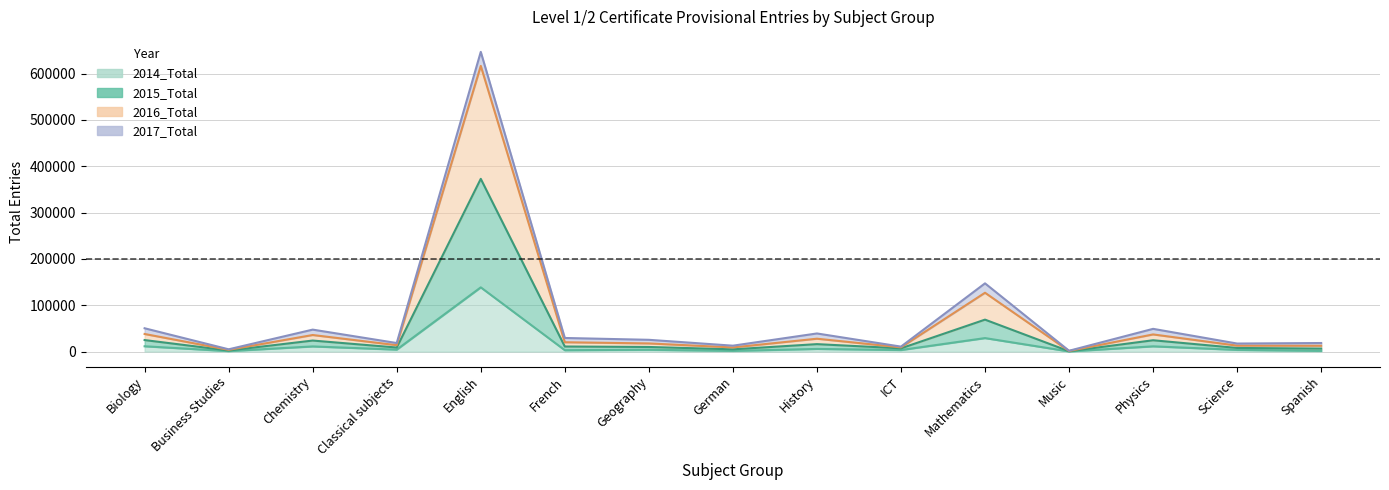

At which category is the sum across all series the highest?

English